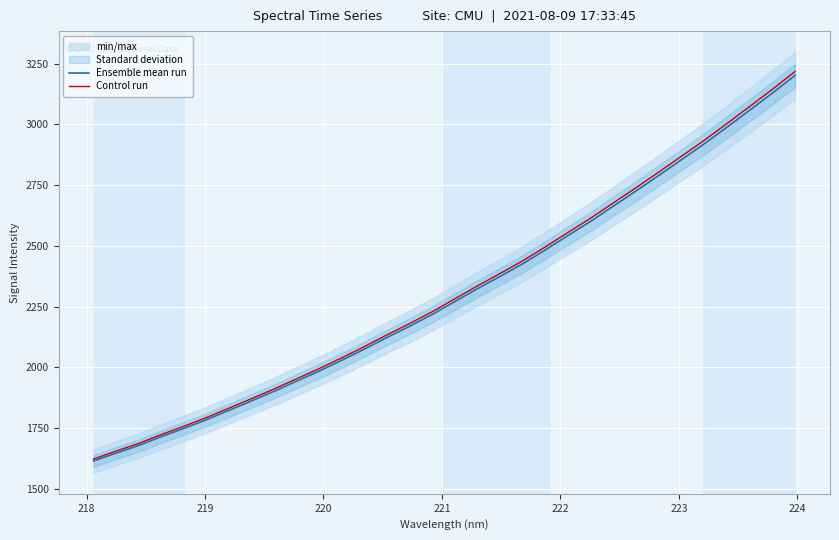

Reading left to right, what are all the values shown in this chart?

Ensemble mean run: 1615.3	1648.0	1679.5	1715.8	1750.0	1785.7	1824.5	1863.5	1903.2	1945.2	1987.0	2031.4	2077.6	2125.4	2171.9	2220.4	2273.5	2326.2	2377.0	2428.9	2486.1	2545.2	2603.7	2665.9	2728.0	2791.5	2856.1	2920.9	2989.1	3058.6	3128.5	3201.2
Control run: 1623.4	1656.2	1687.9	1724.4	1758.7	1794.6	1833.6	1872.8	1912.8	1954.9	1997.0	2041.6	2088.0	2136.0	2182.7	2231.5	2284.9	2337.9	2388.9	2441.1	2498.6	2558.0	2616.7	2679.2	2741.6	2805.4	2870.4	2935.5	3004.1	3073.9	3144.2	3217.2